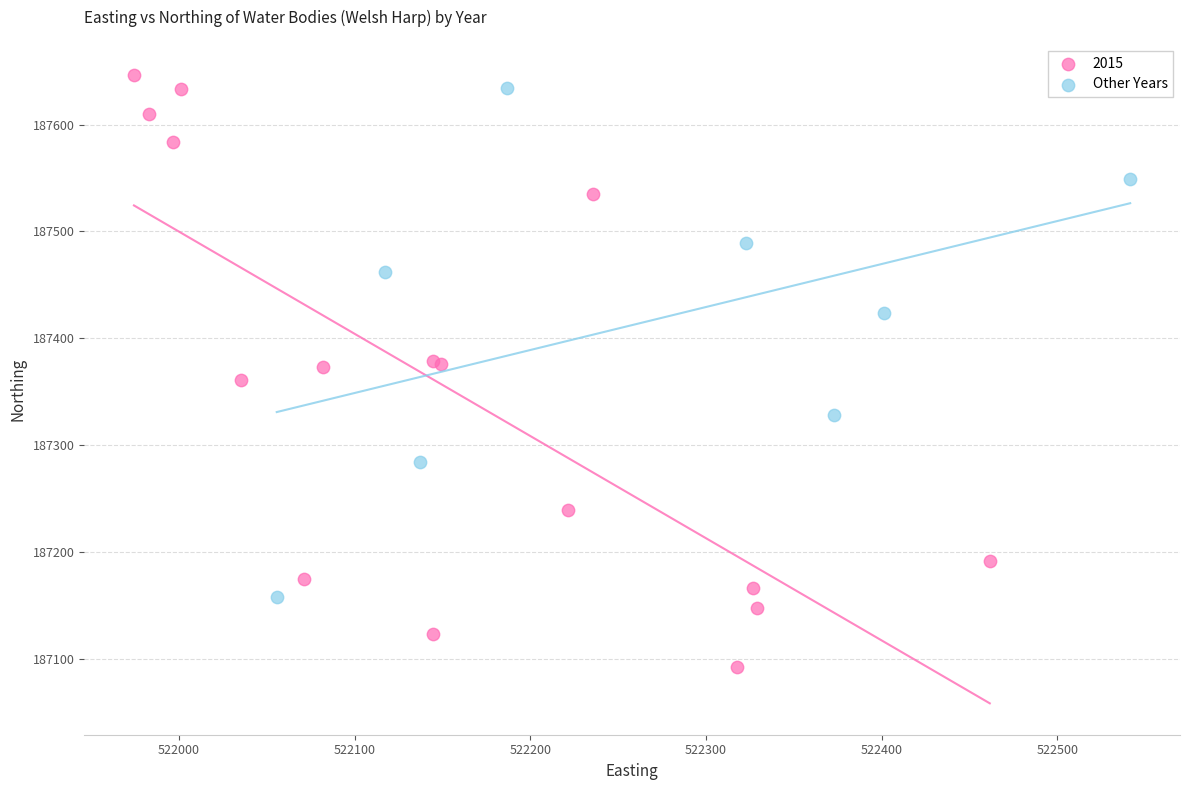

Which series contains the lowest Y value?

2015